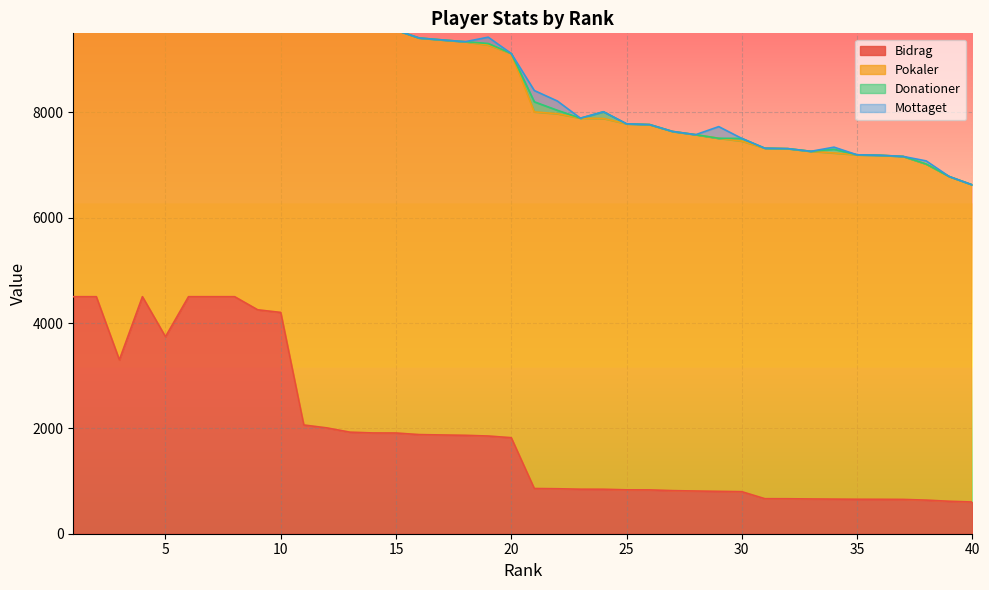

Where do Donationer and Mottaget first cross each other?

1 and 2